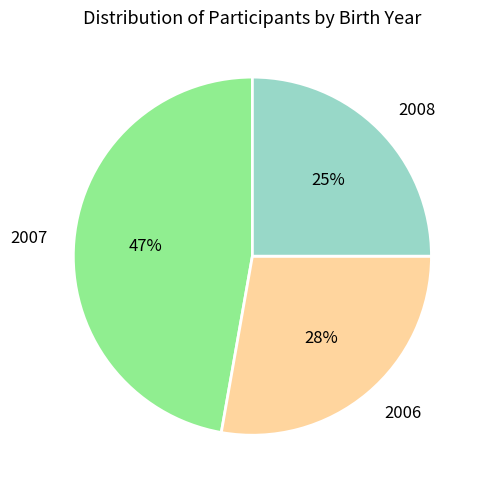

Is 2006 the majority of the pie?

No